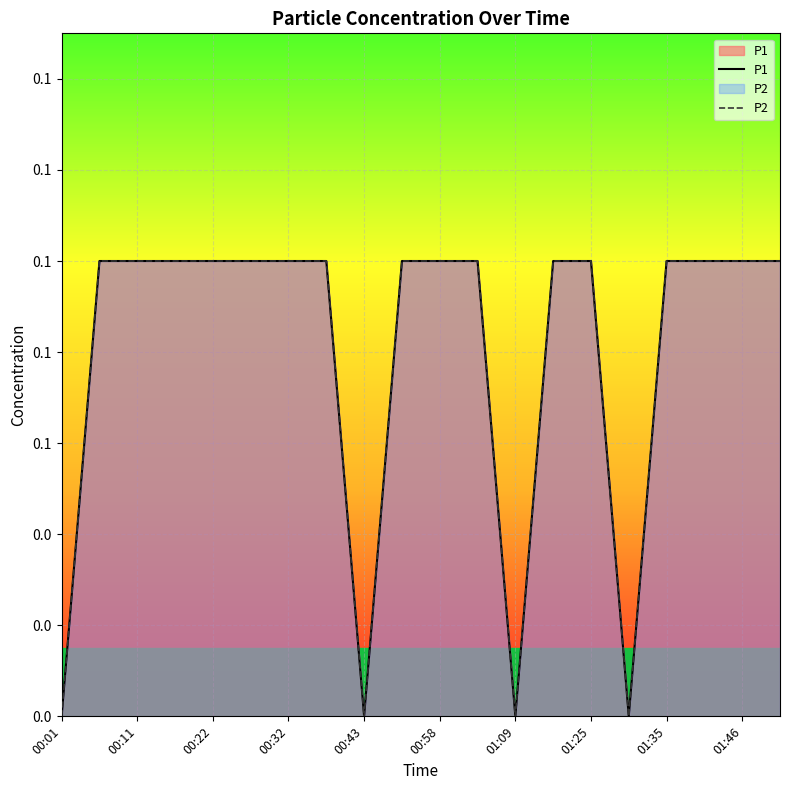

What is the maximum value shown in the chart?

0.1